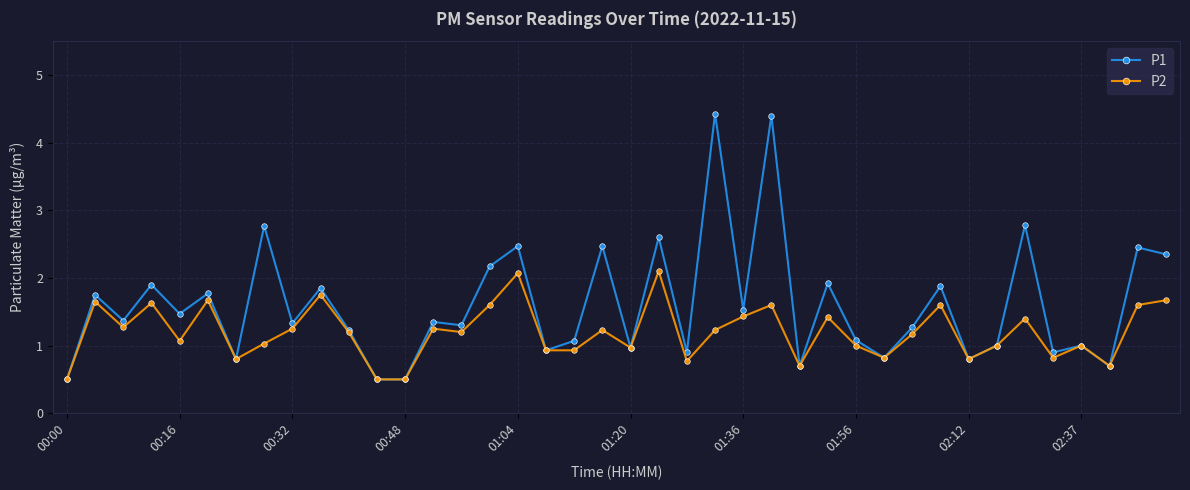

What is the value of the P2 point at the 19th from the left?

0.9